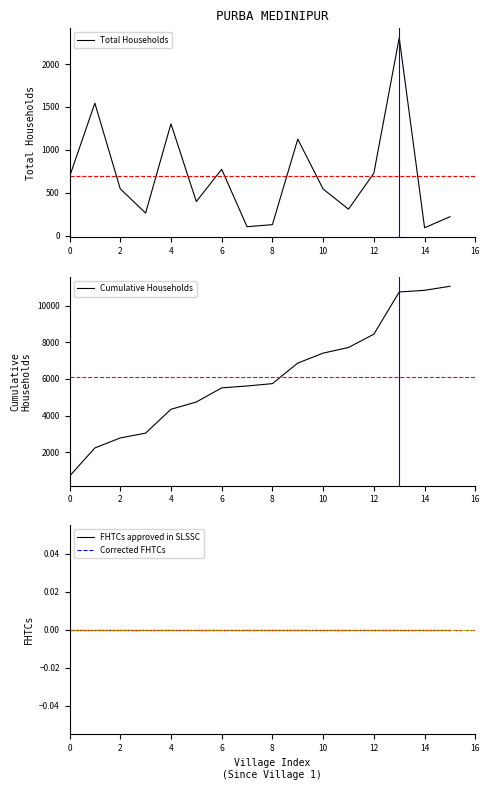

Is it true that Total Households equals 3619 at 13?

False